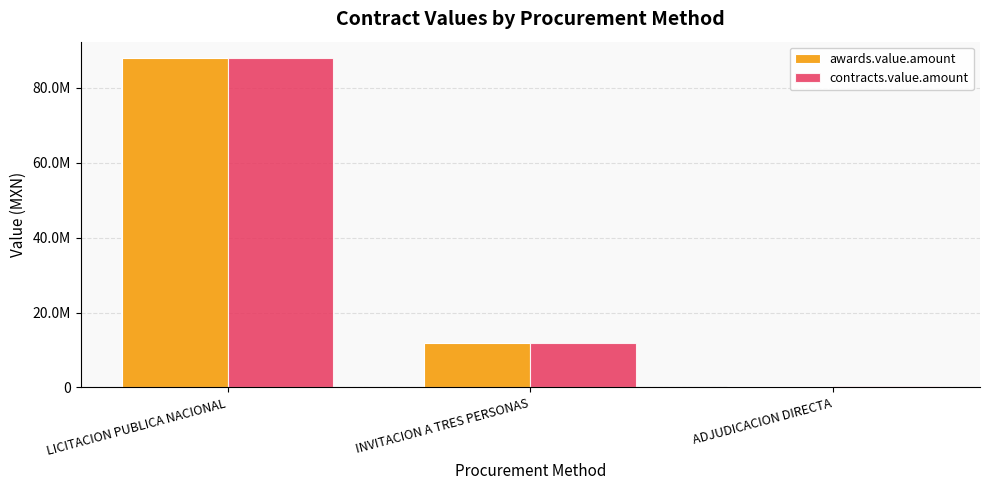

What is the value of the contracts.value.amount bar at the 2nd from the left?

11806655.3